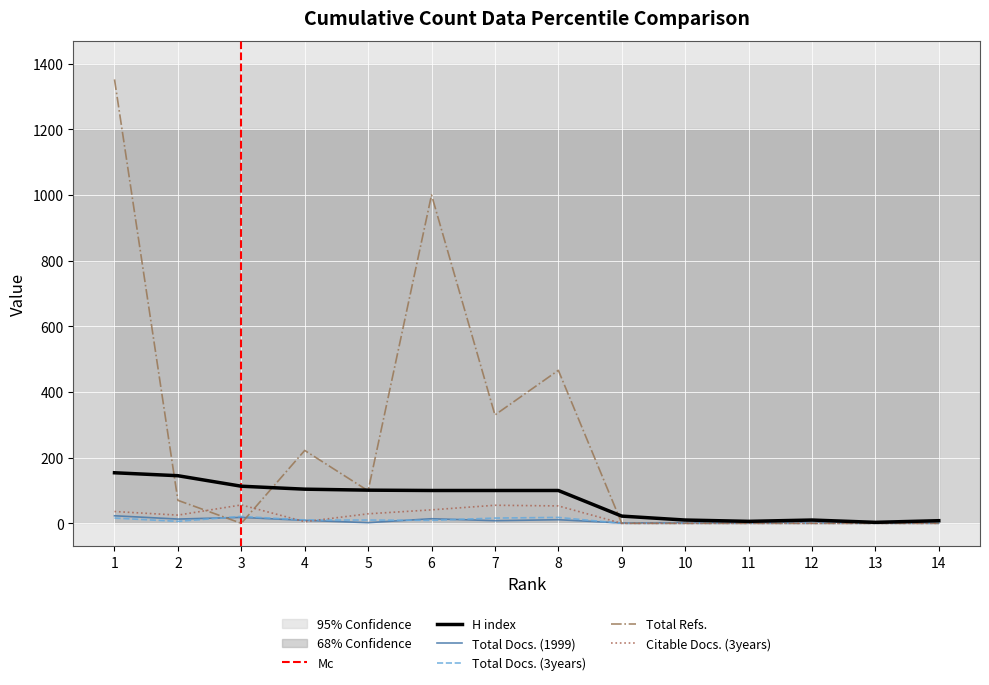

True or false: H index has a value of 47 at 8.

False